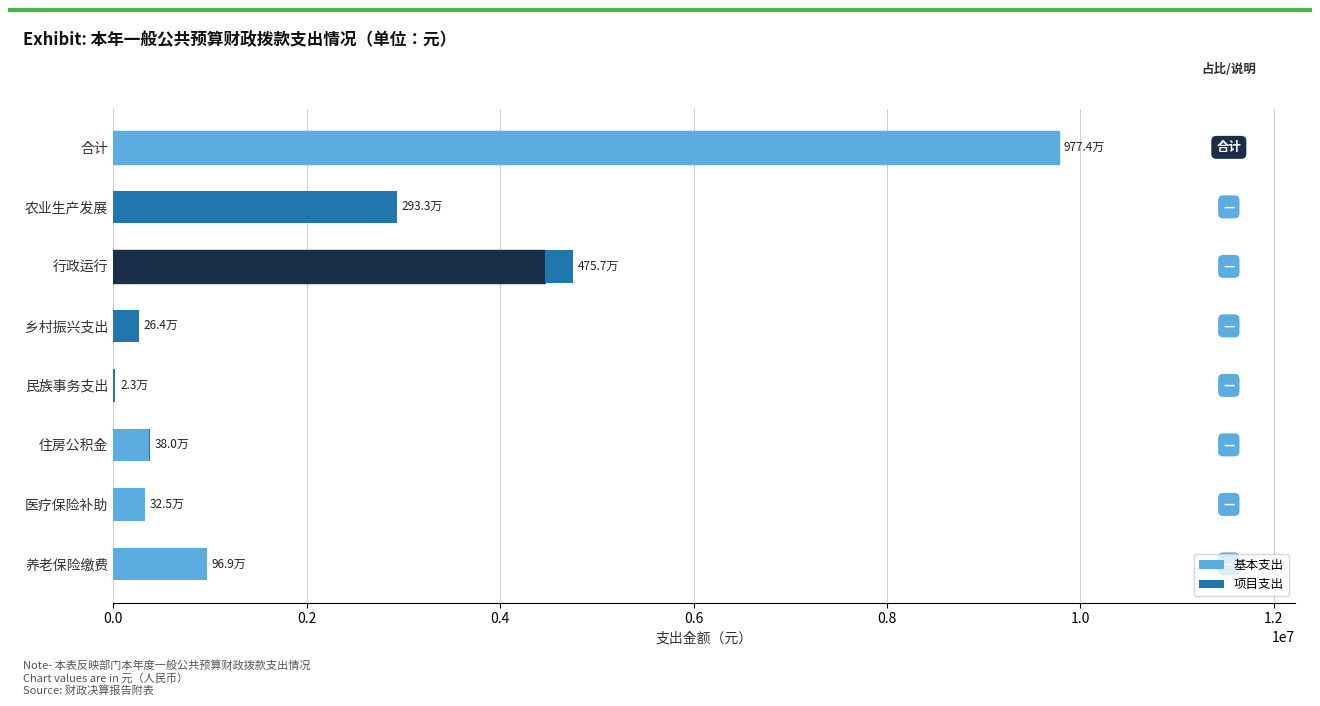

Reading right to left, list all the values displayed in this chart.

基本支出: 6249272.2	0.0	4463503.6	0.0	0.0	367841.0	324544.1	968803.1
项目支出: 3524939.9	2932939.9	293000.0	264000.0	23000.0	12000.0	0.0	0.0